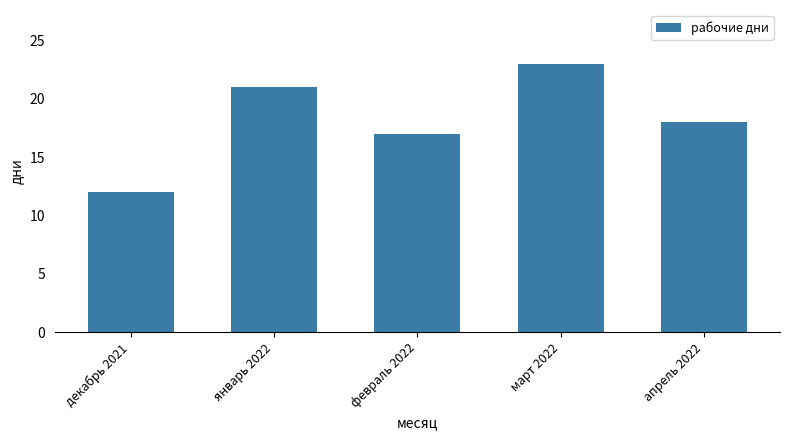

What position from the left is декабрь 2021?

1